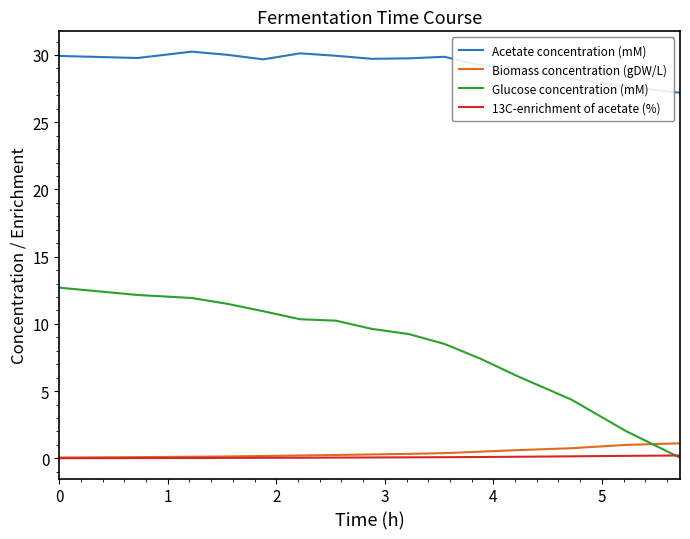

Which series ends up on top after the final intersection of Glucose concentration (mM) and Biomass concentration (gDW/L)?

Biomass concentration (gDW/L)